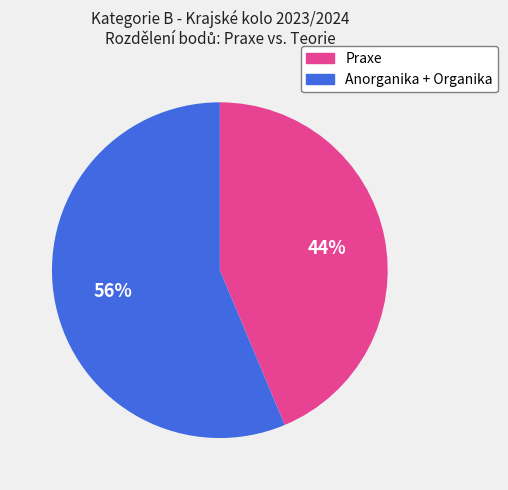

To the nearest percent, what is the average slice percentage?

50%